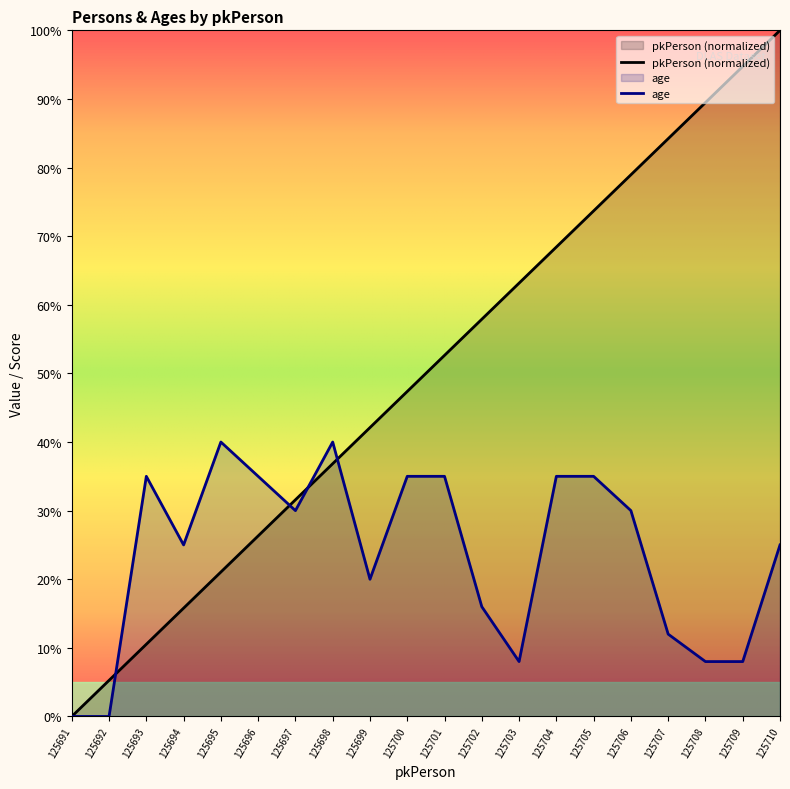

At how many categories does at least one series exceed 8?

18